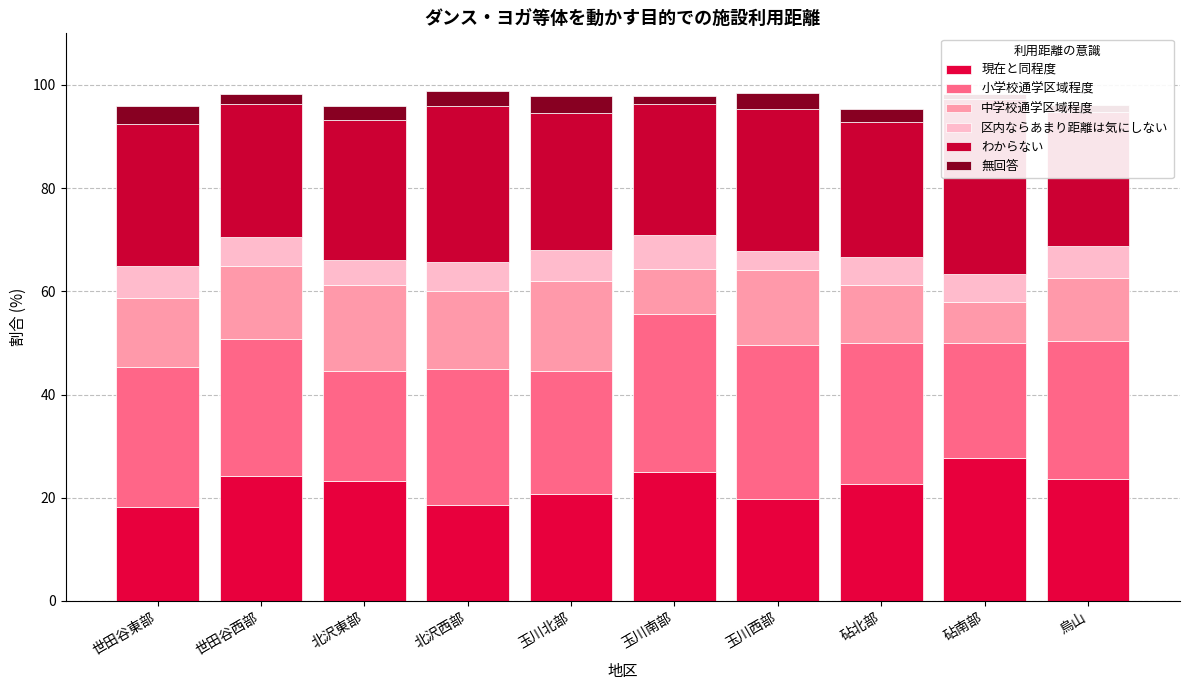

Which series changed the most between 世田谷西部 and 砧南部?

わからない